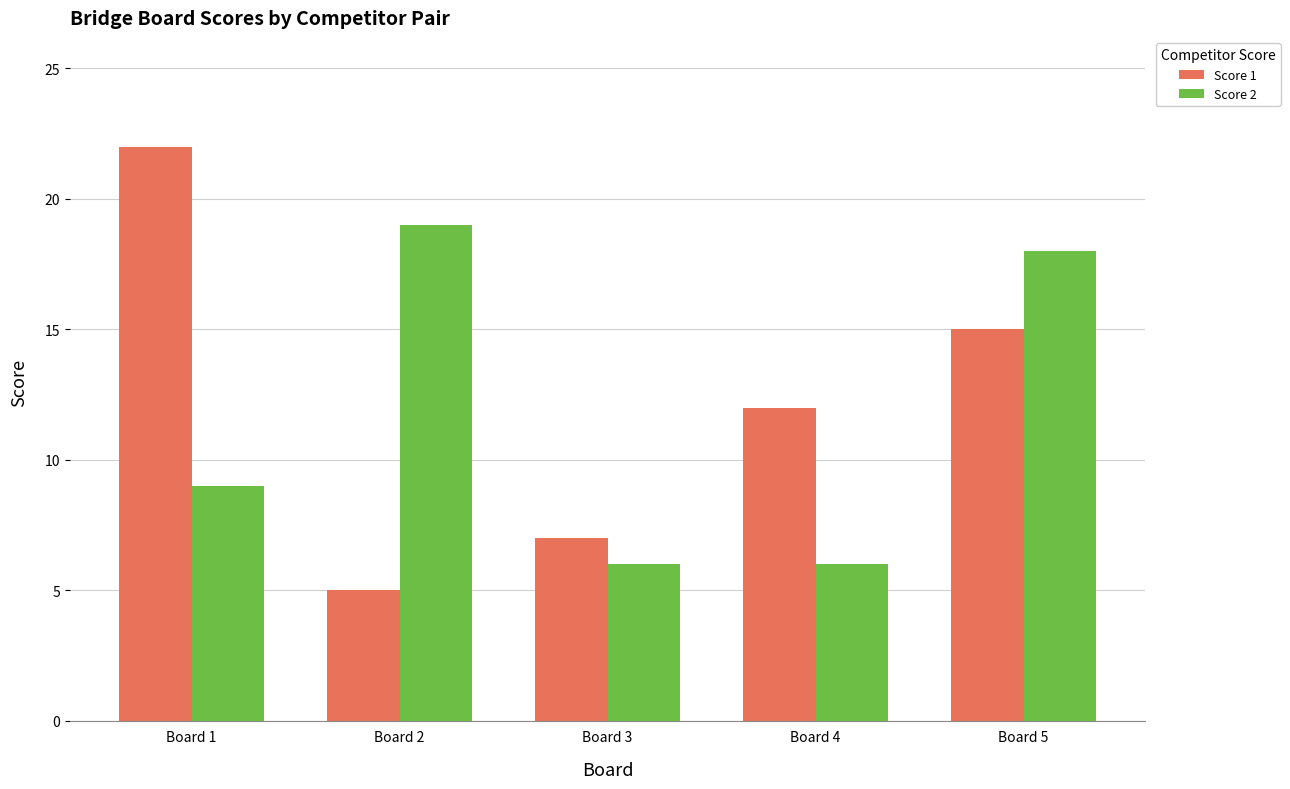

Reading left to right, extract all data points from this chart.

Score 1: Board 1=22	Board 2=5	Board 3=7	Board 4=12	Board 5=15
Score 2: Board 1=9	Board 2=19	Board 3=6	Board 4=6	Board 5=18